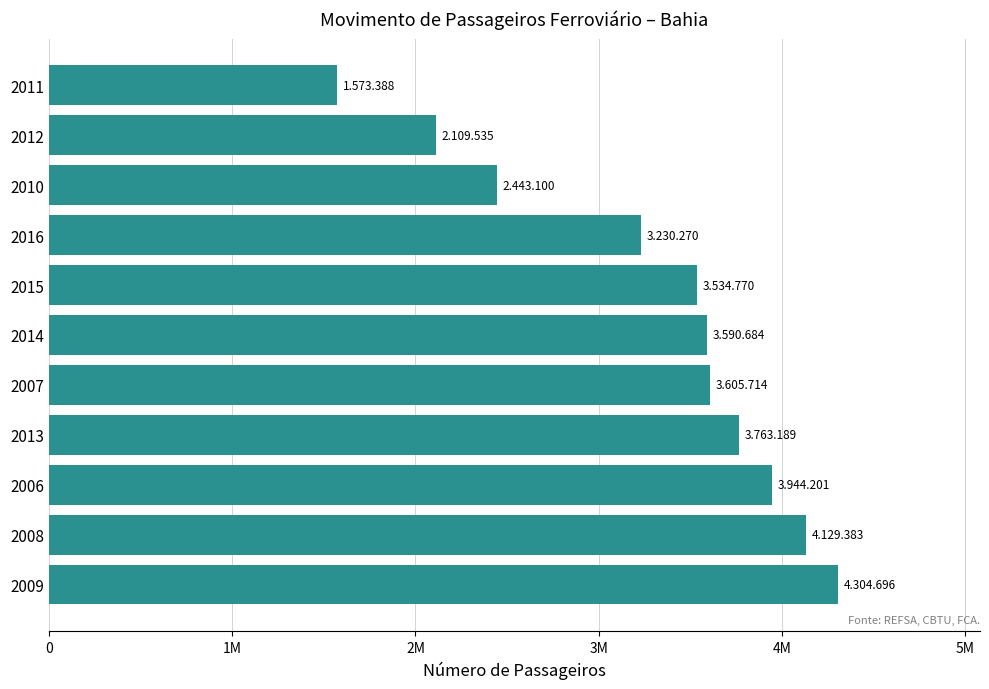

What is the greatest value displayed?

4304696